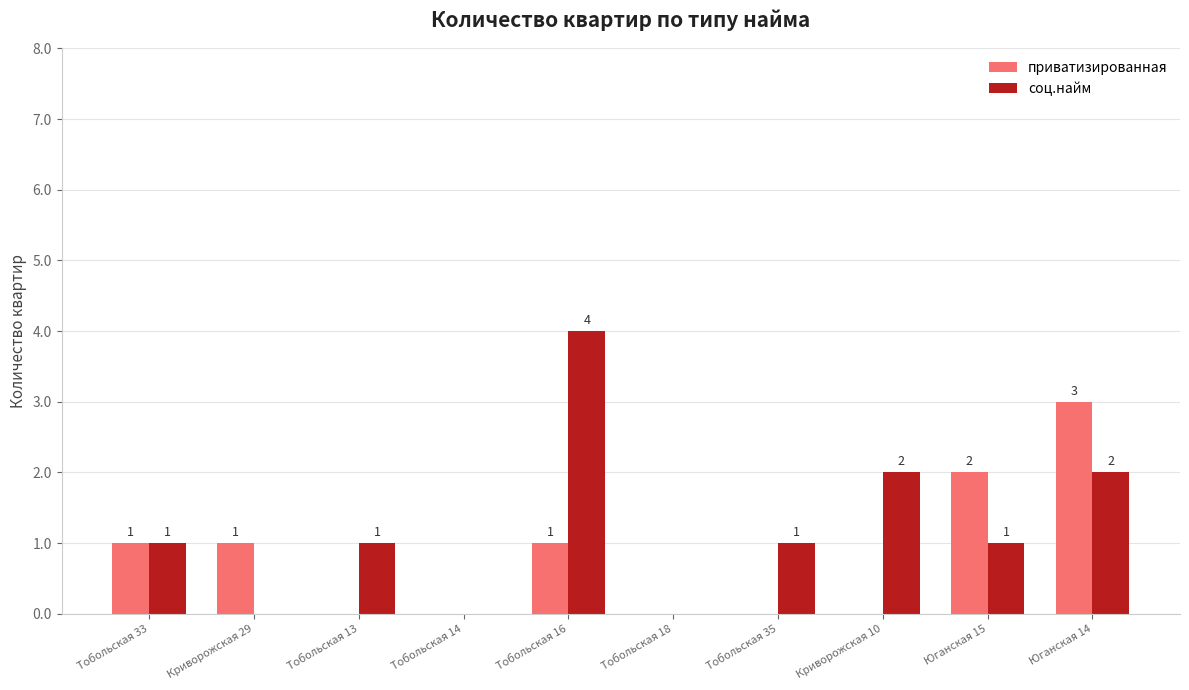

How many series are shown in this chart?

2